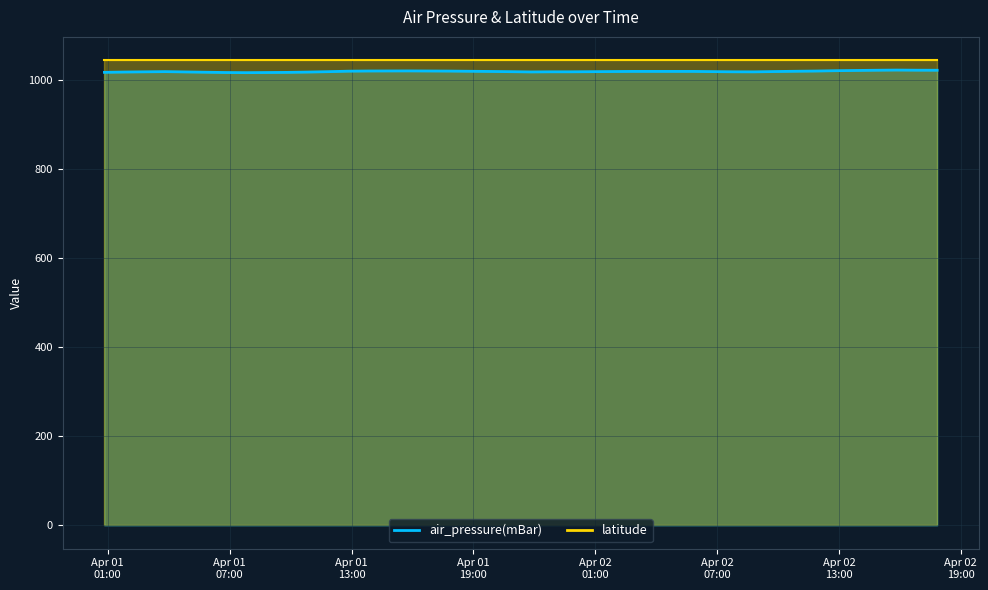

What is the sum of all values?

40732.5